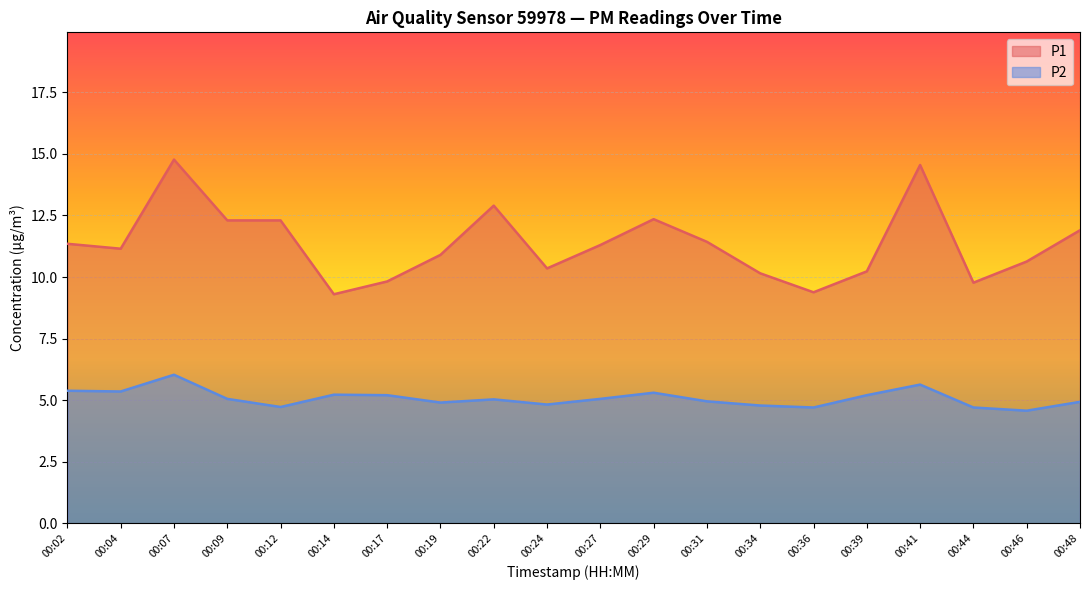

How many series are shown in this chart?

2